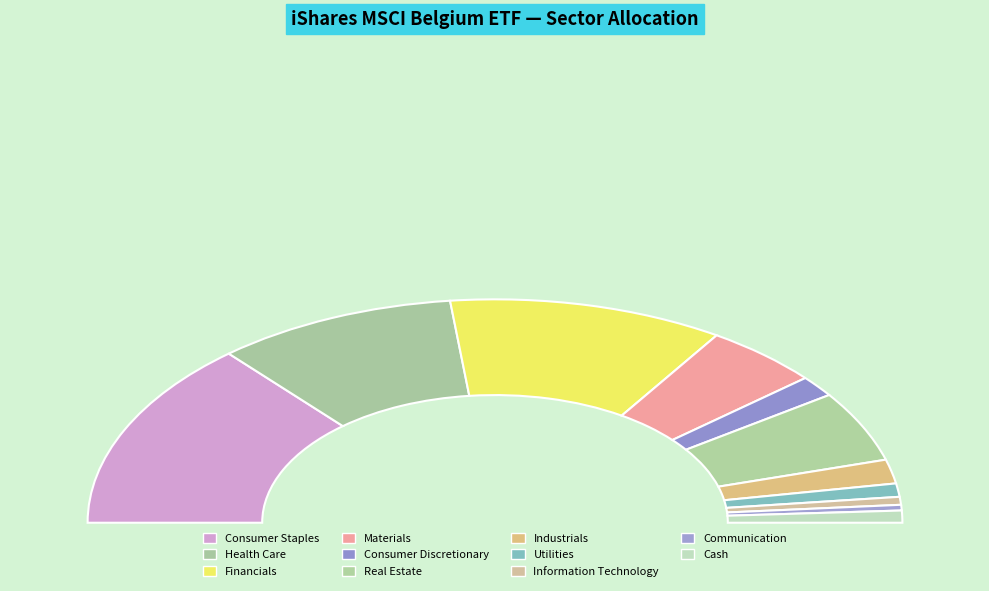

True or false: Information Technology accounts for 11% of the total.

False